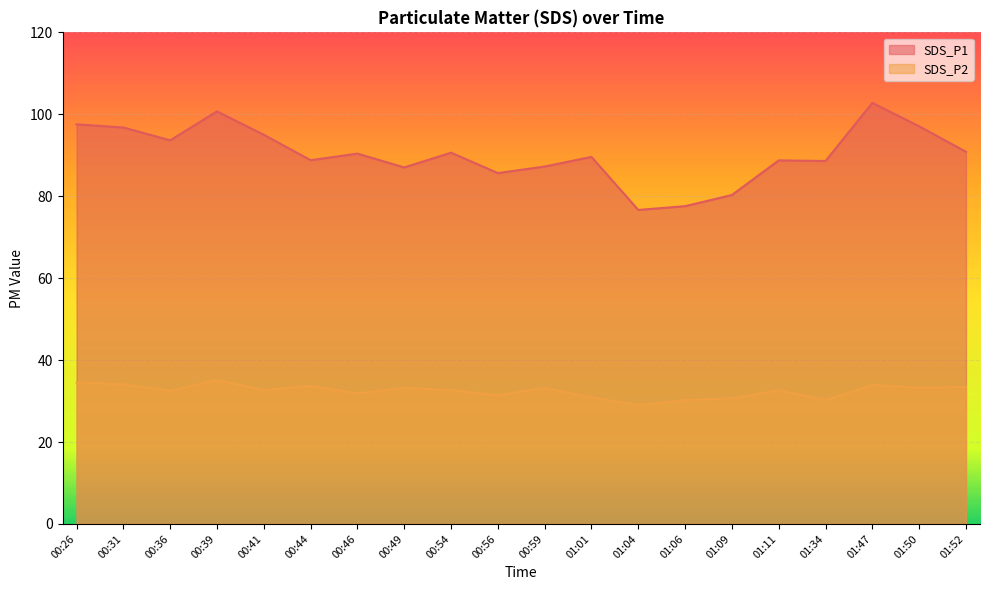

True or false: SDS_P1 and SDS_P2 intersect in this chart.

False